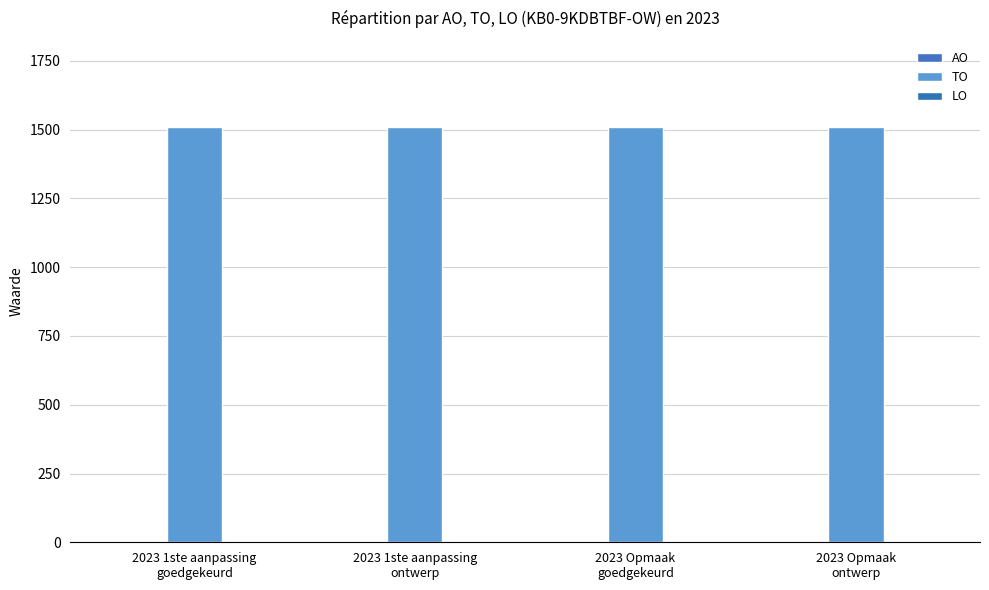

Between 2023 Opmaak
ontwerp and 2023 Opmaak
goedgekeurd, which is larger?

2023 Opmaak
ontwerp